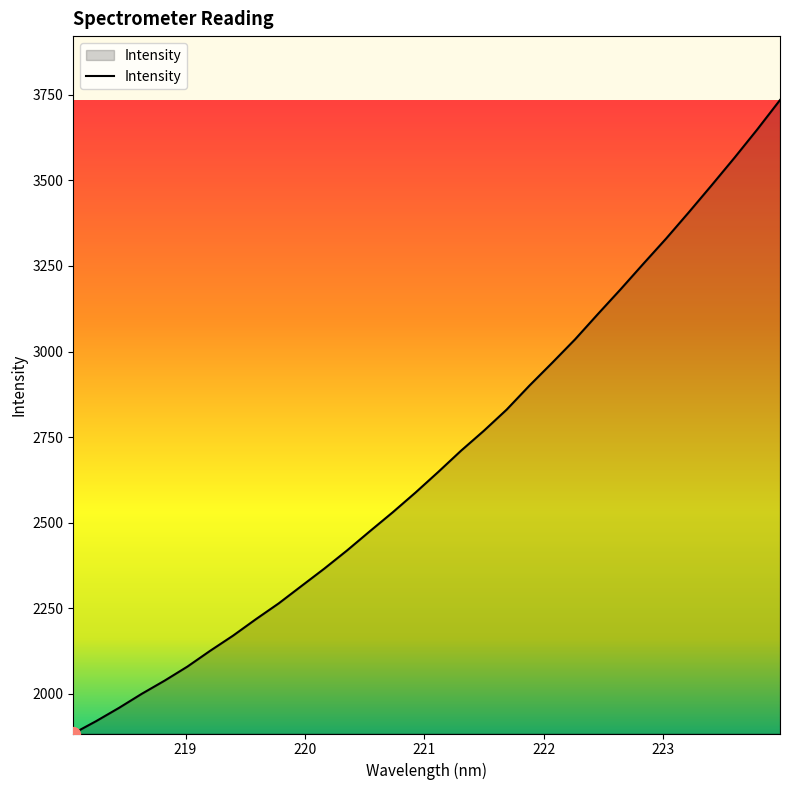

What is the difference between the maximum and minimum values?

1850.4